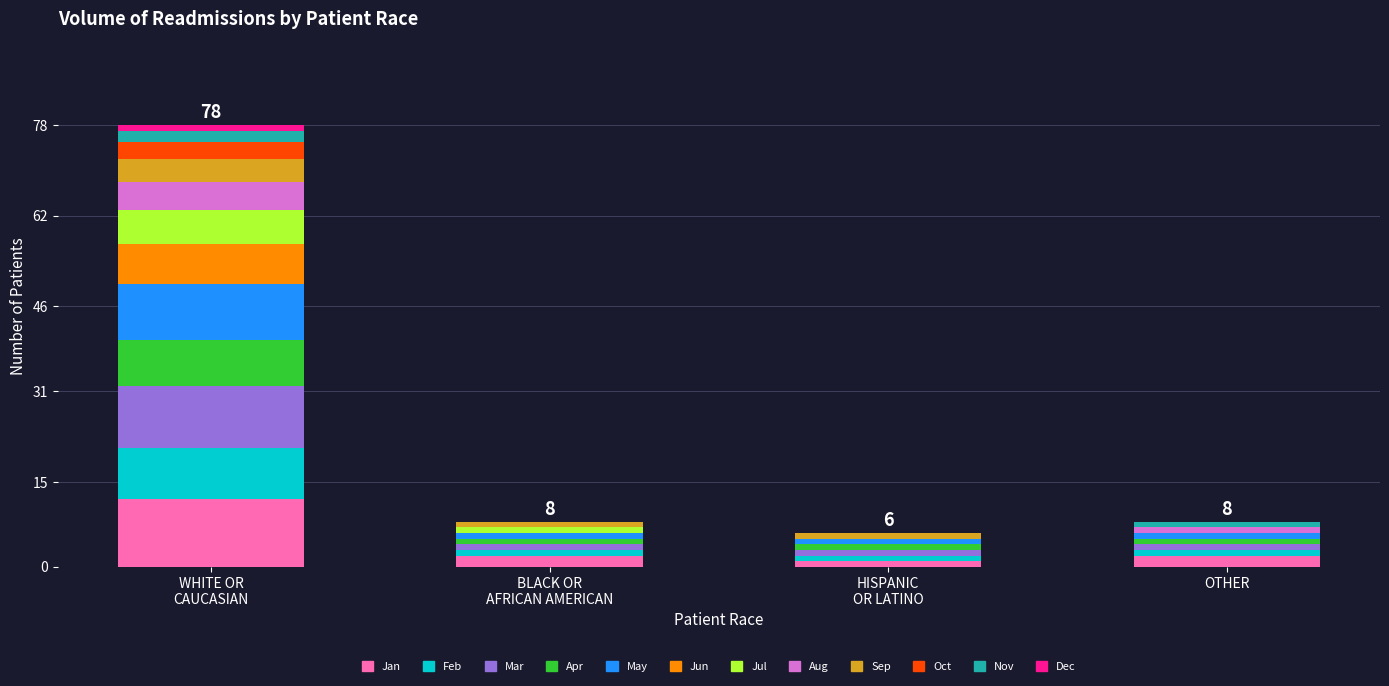

Does the chart contain stacked bars?

Yes